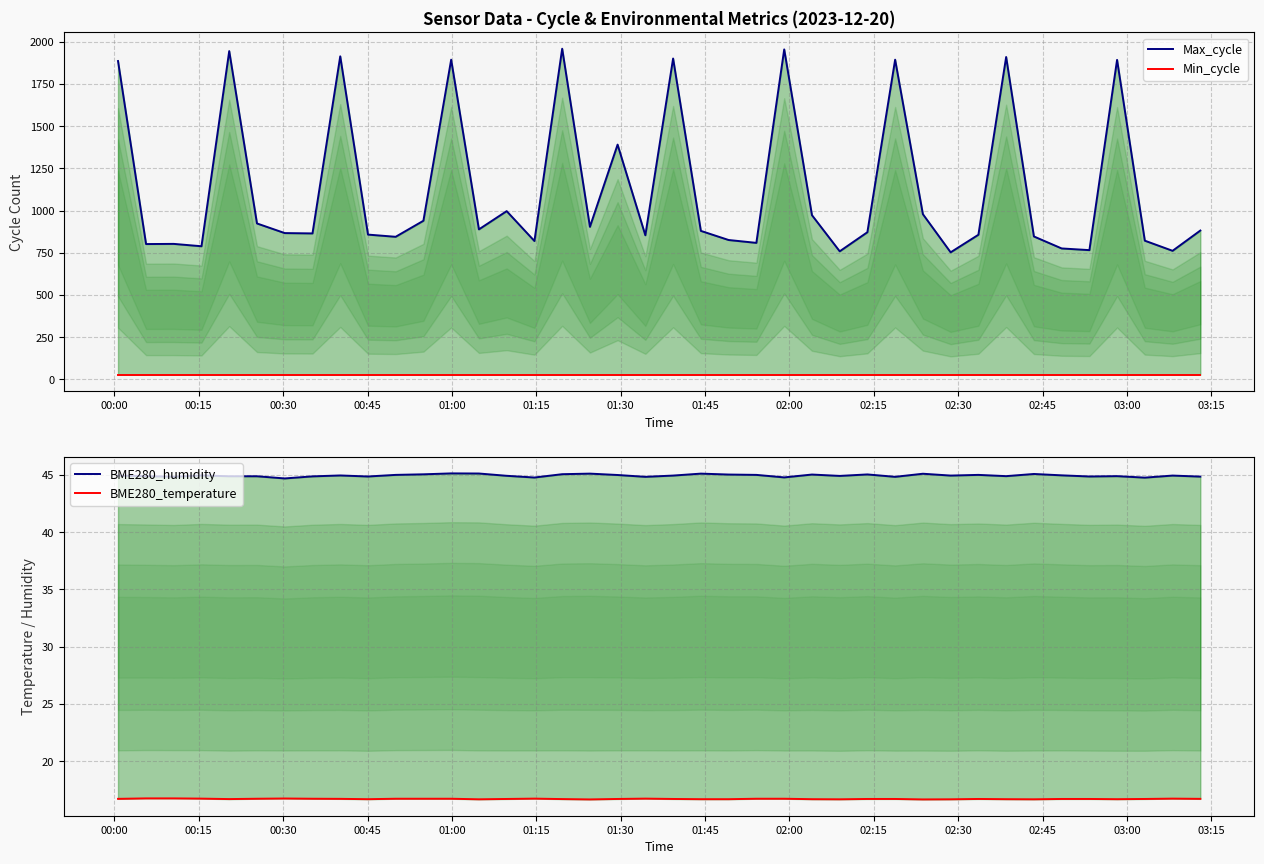

How many lines are shown in the chart?

4